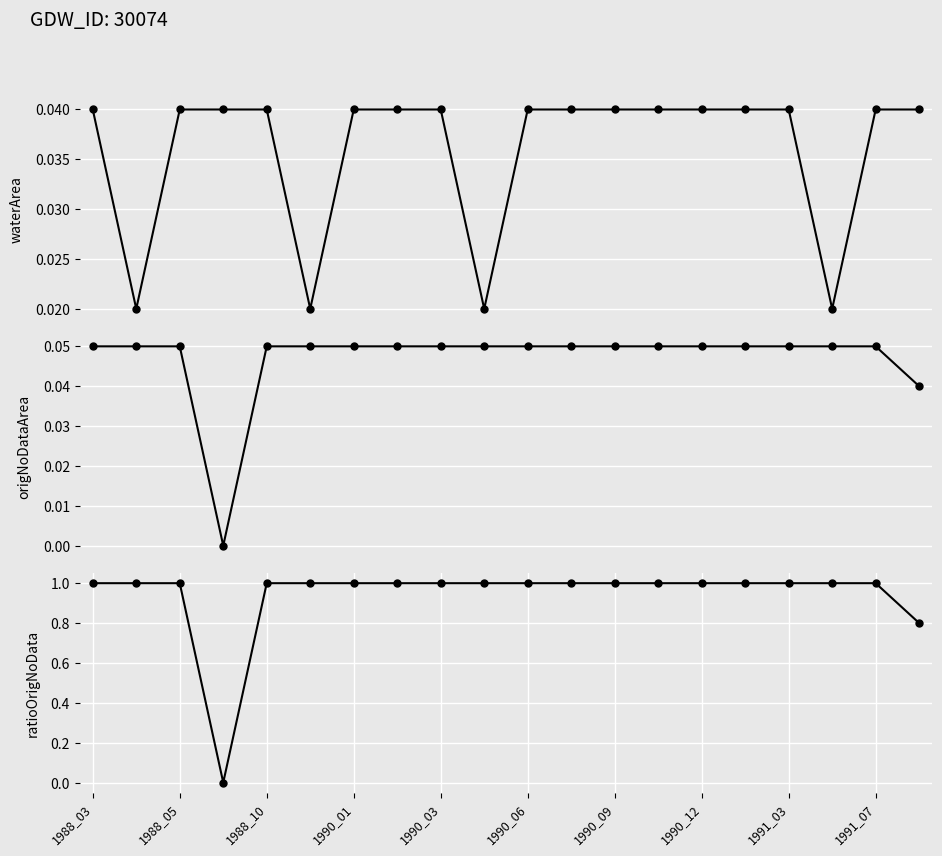

Between 18 and 19, which series saw the biggest shift?

ratioOrigNoData